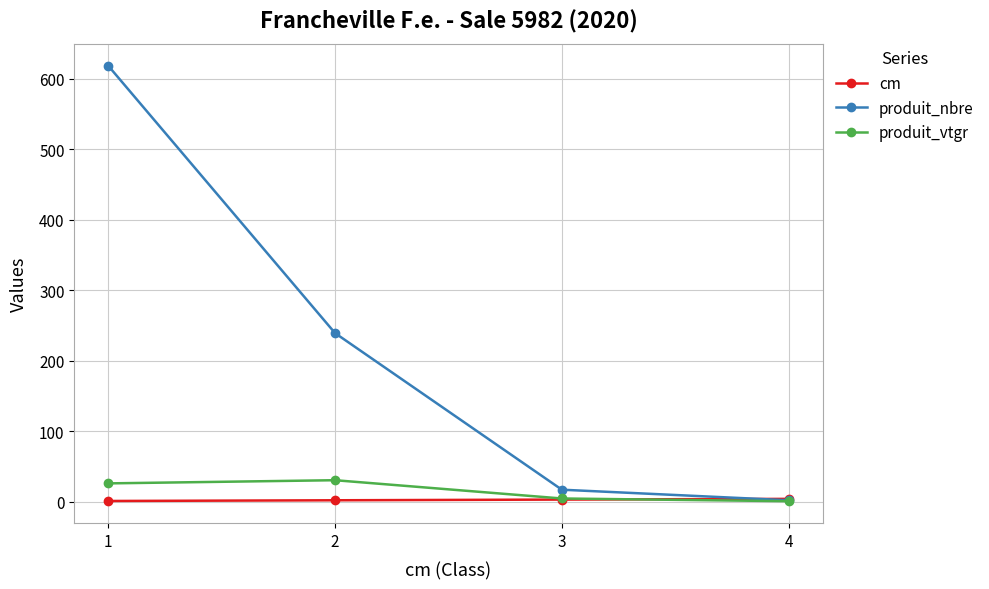

Which series has the widest spread of values?

produit_nbre